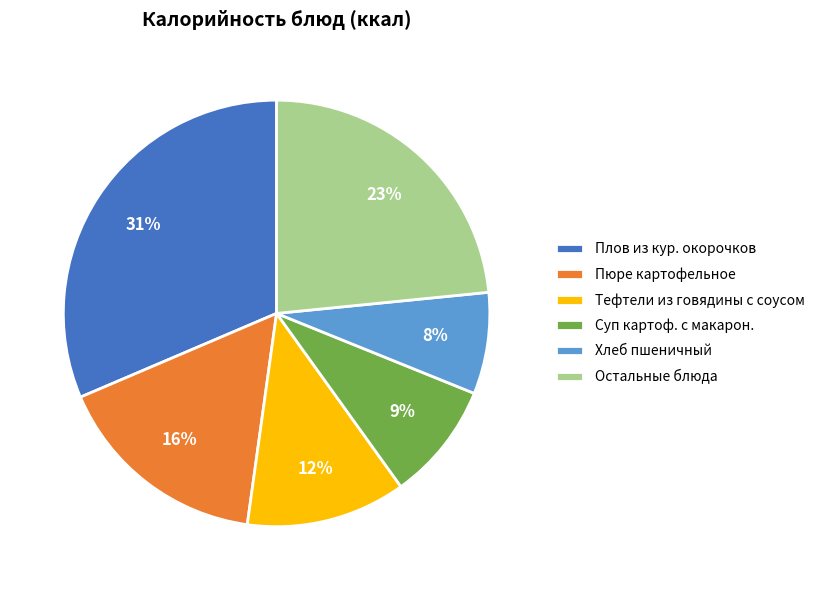

What is the ratio of the value at Остальные блюда to the value at Тефтели из говядины с соусом?

1.9